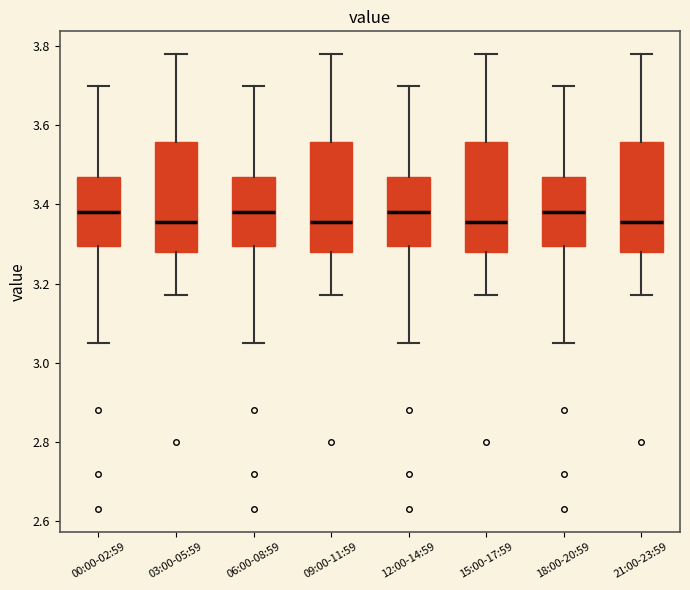

Where is the lower edge of the box for 21:00-23:59 on the y-axis? The values are not printed on the chart, so give them approximately, as read against the axis.

3.28